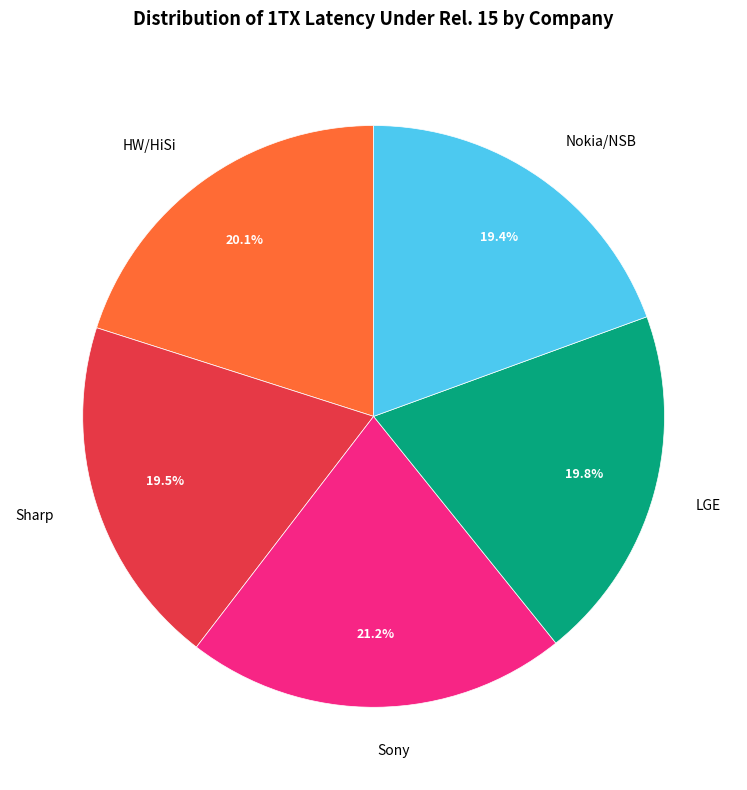

Between Sony and LGE, which is larger?

Sony